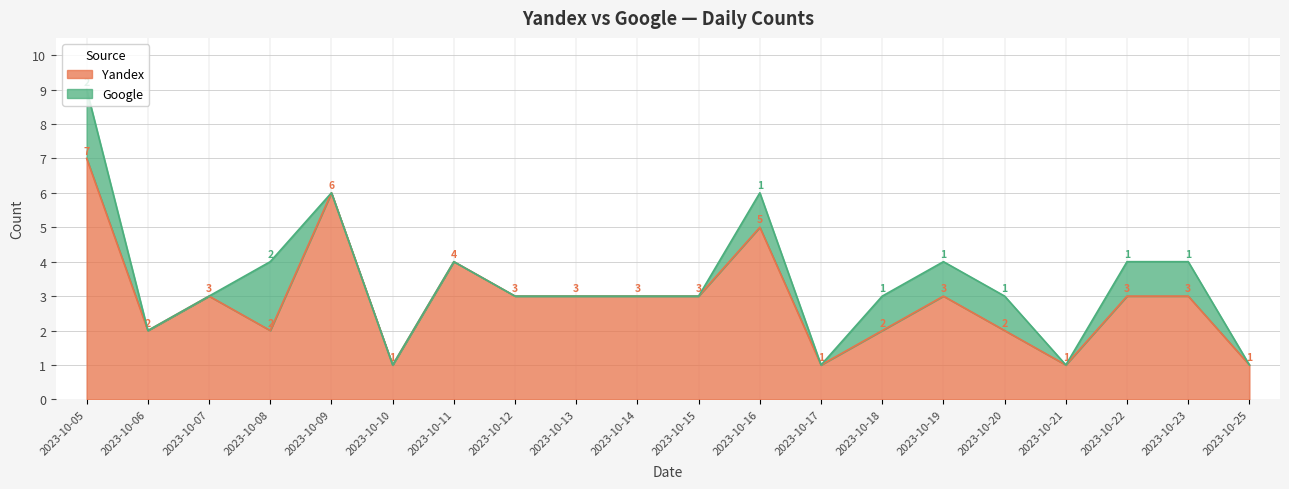

How many interior local peaks (higher than both neighbors) does the data have?

5